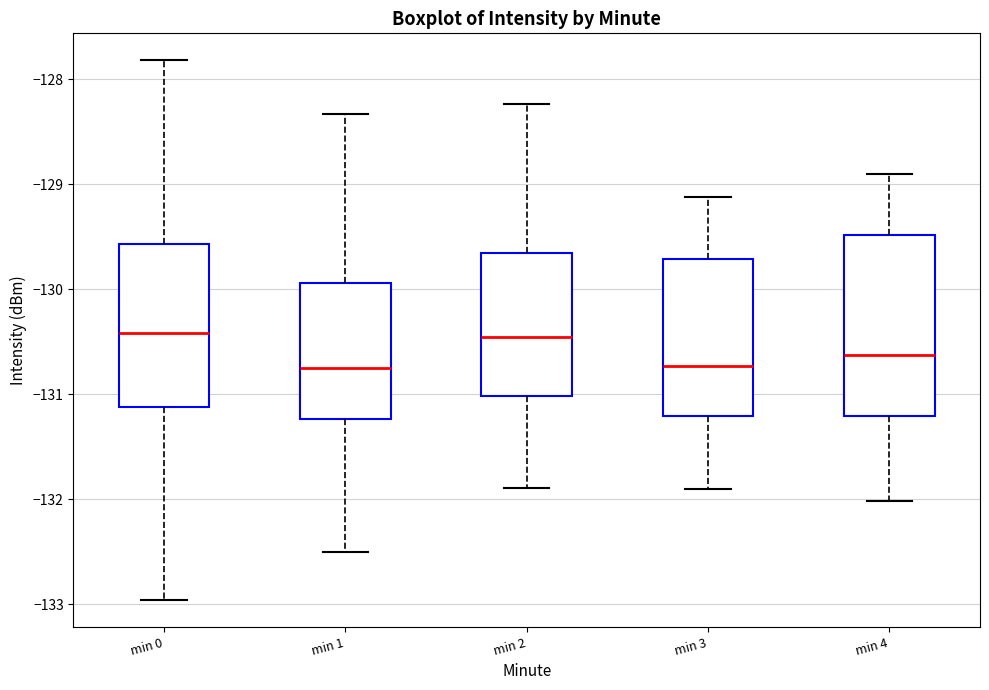

Comparing the boxes themselves (not the whiskers), which one is the tallest?

min 4